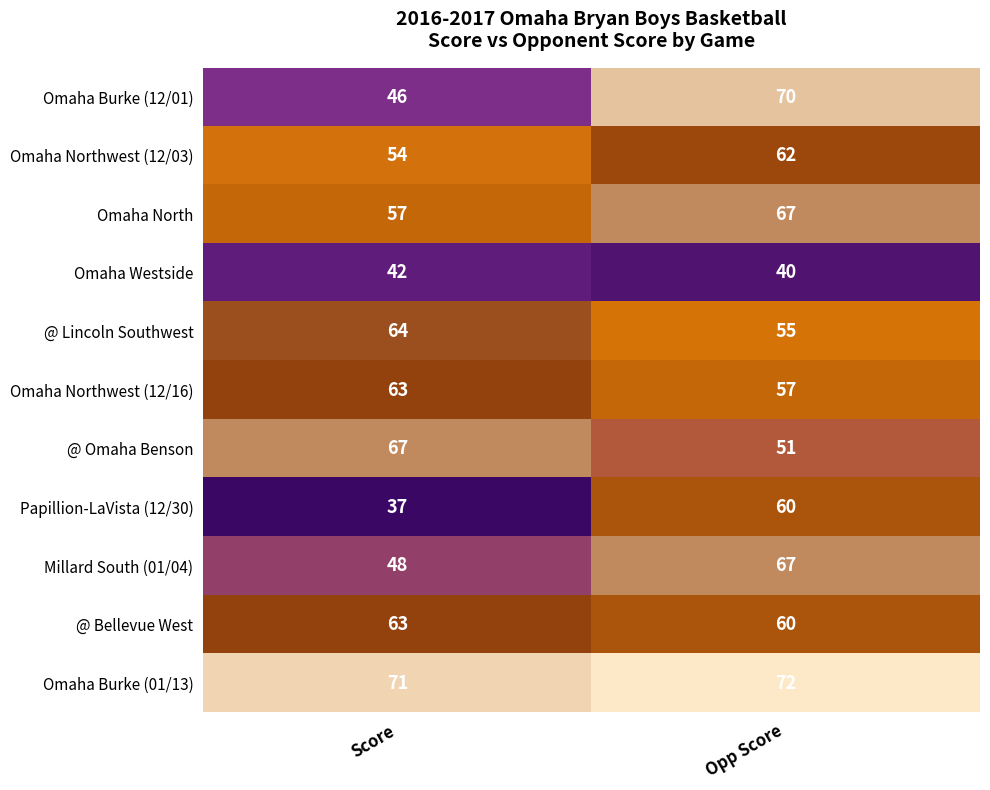

Reading left to right, transcribe all the data shown in this chart.

Omaha Burke (12/01): 46	70
Omaha Northwest (12/03): 54	62
Omaha North: 57	67
Omaha Westside: 42	40
@ Lincoln Southwest: 64	55
Omaha Northwest (12/16): 63	57
@ Omaha Benson: 67	51
Papillion-LaVista (12/30): 37	60
Millard South (01/04): 48	67
@ Bellevue West: 63	60
Omaha Burke (01/13): 71	72